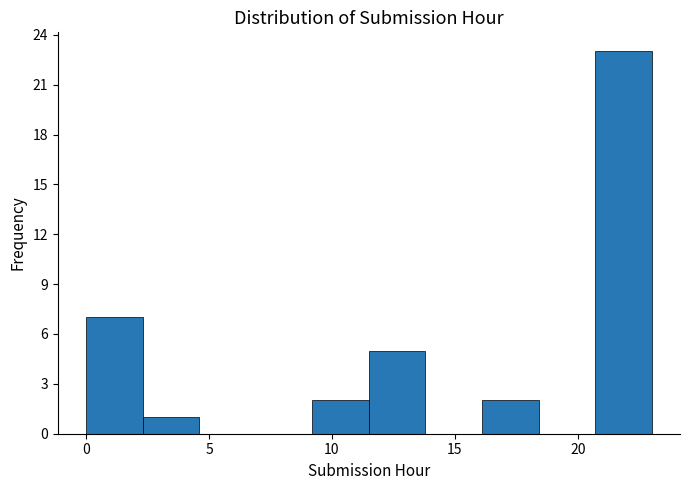

Reading left to right, transcribe this chart: for each bar, give the range it covers on the x-axis and its height. Neither the bar edges nor the heights are printed on the chart, so give them approximately, as read against the axes.

0.0 to 2.3: 7
2.3 to 4.6: 1
4.6 to 6.9: 0
6.9 to 9.2: 0
9.2 to 11.5: 2
11.5 to 13.8: 5
13.8 to 16.1: 0
16.1 to 18.4: 2
18.4 to 20.7: 0
20.7 to 23.0: 23